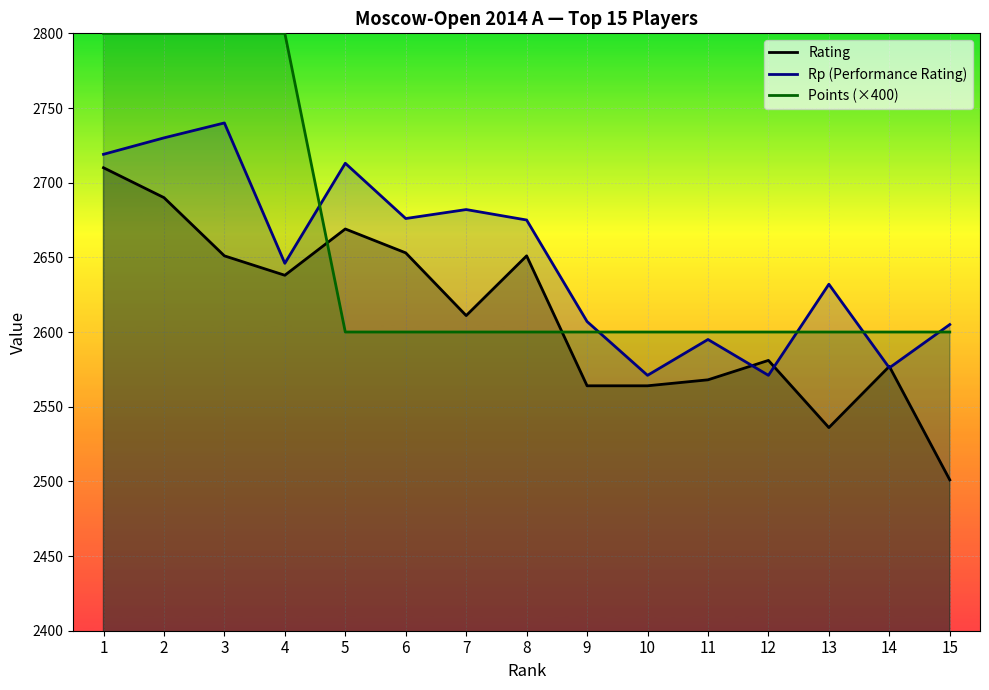

How many lines are shown in the chart?

3